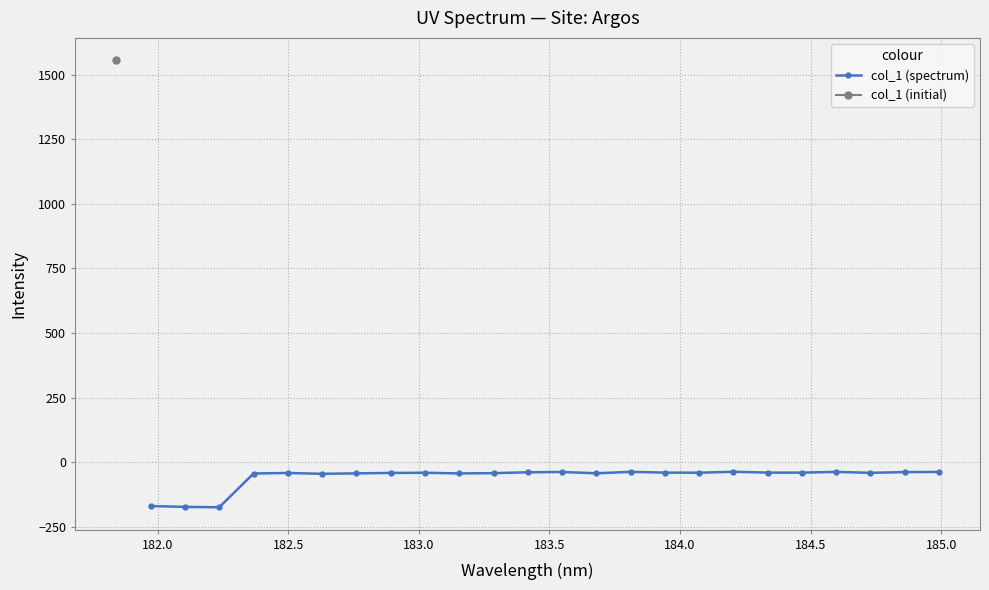

Does the chart display data point markers on the line(s)?

Yes